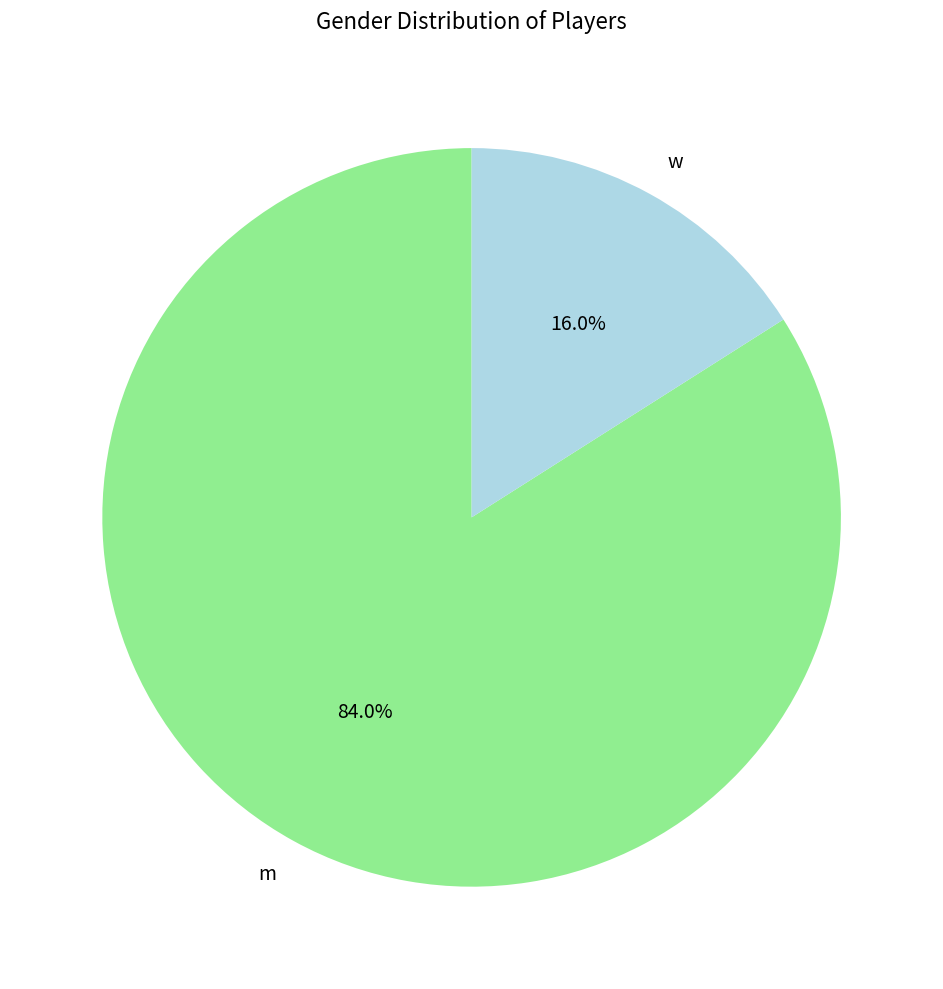

Approximately how many times larger is the value at w compared to m?

0.2